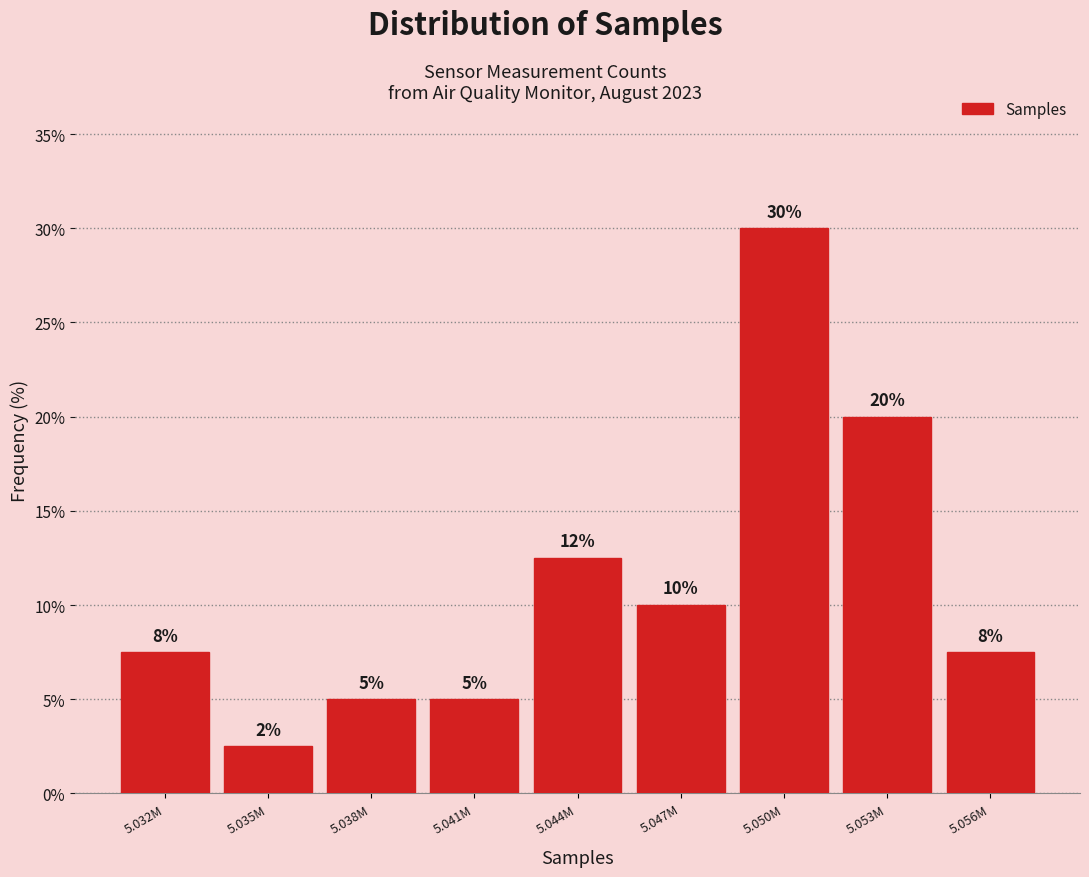

Between 5.032M and 5.053M, which is larger?

5.053M